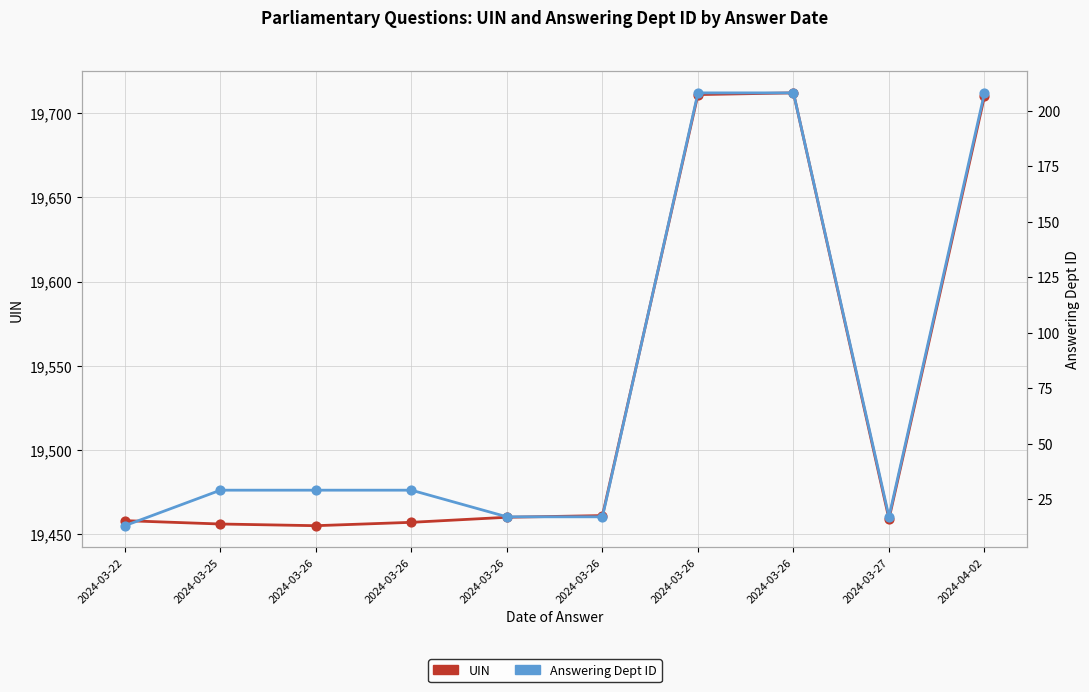

What are all the series names shown in the legend?

UIN, Answering Dept ID